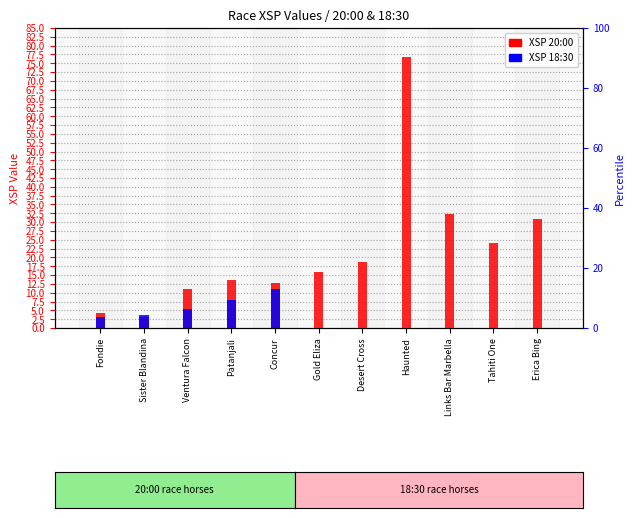

What position from the right is Erica Bing?

1